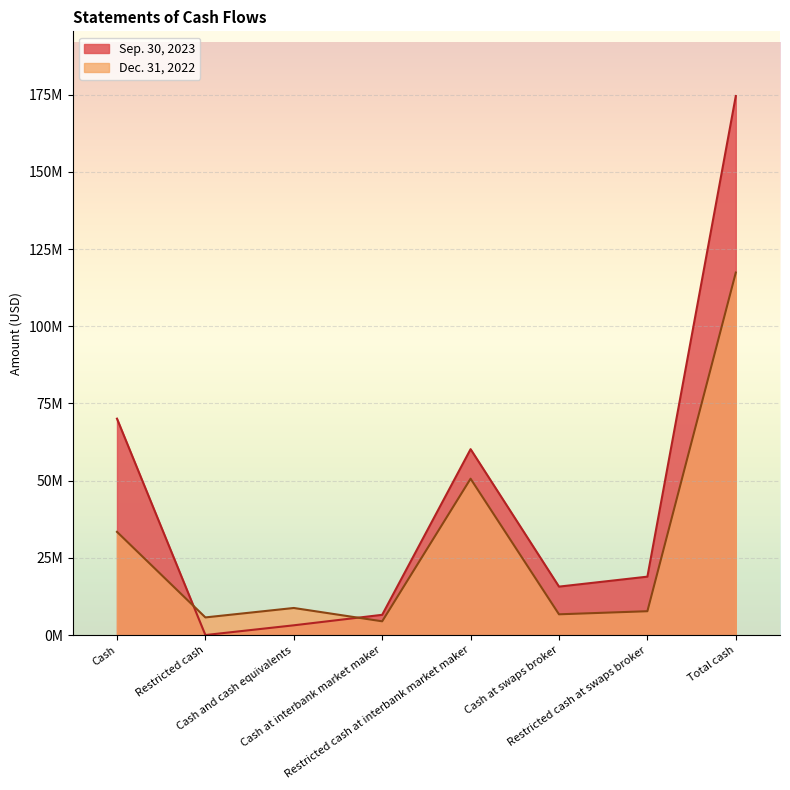

What is the greatest value displayed?

174573840